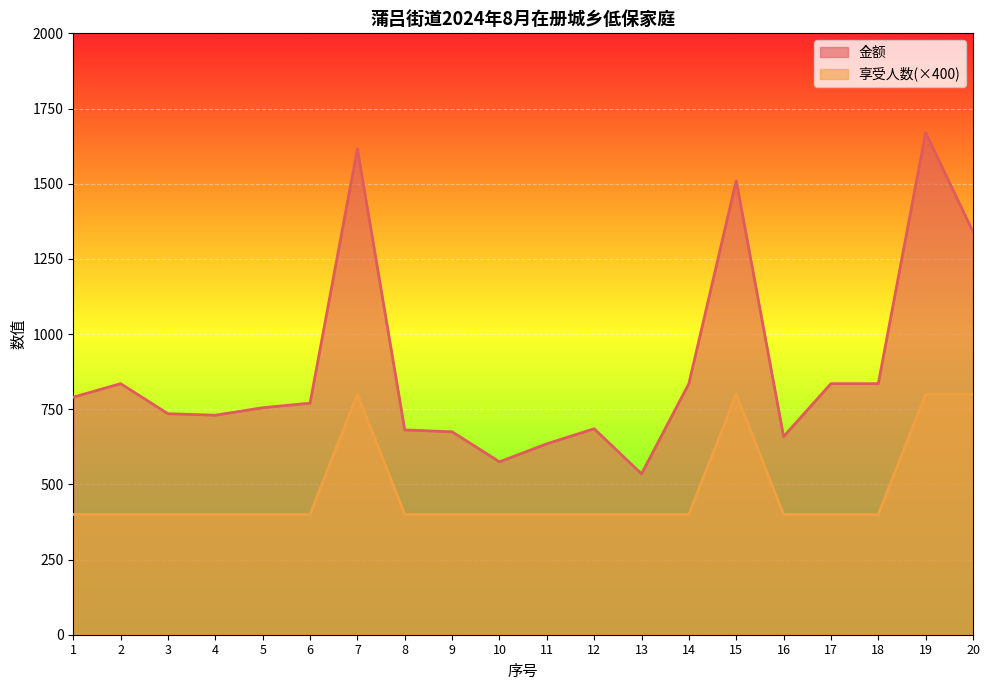

What is the value of the 金额 point at the 13th from the left?

535